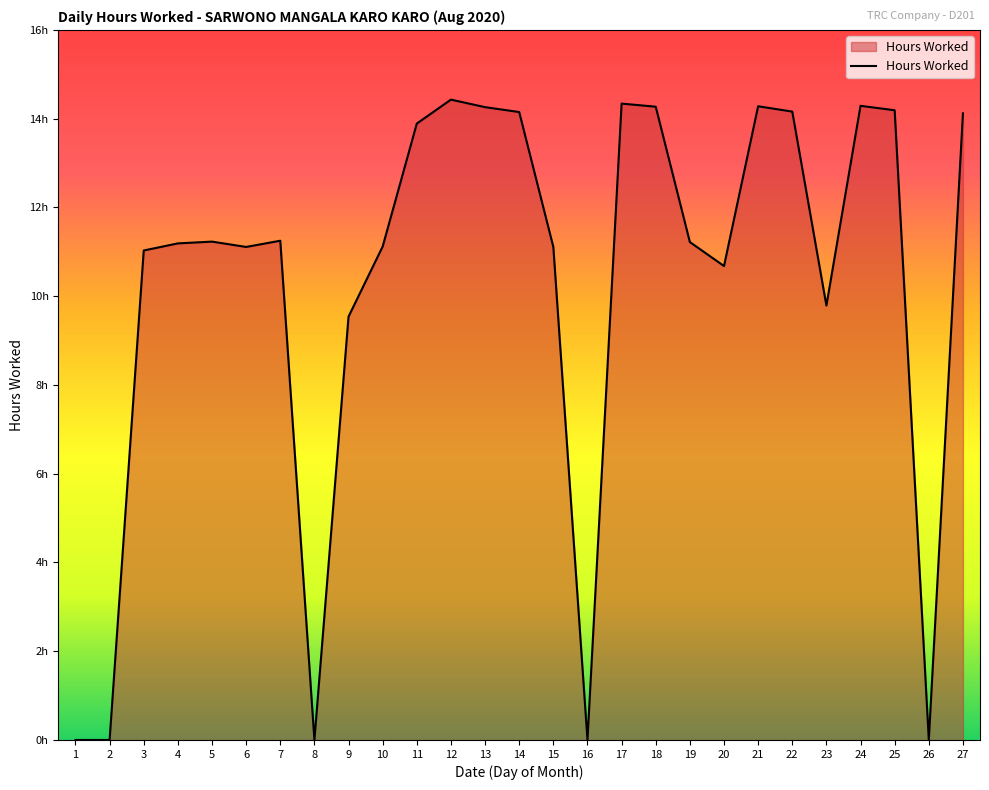

Reading right to left, transcribe all the data shown in this chart.

27=14.1	26=0.0	25=14.2	24=14.3	23=9.8	22=14.2	21=14.3	20=10.7	19=11.2	18=14.3	17=14.3	16=0.0	15=11.1	14=14.2	13=14.3	12=14.4	11=13.9	10=11.1	9=9.5	8=0.0	7=11.2	6=11.1	5=11.2	4=11.2	3=11.0	2=0.0	1=0.0